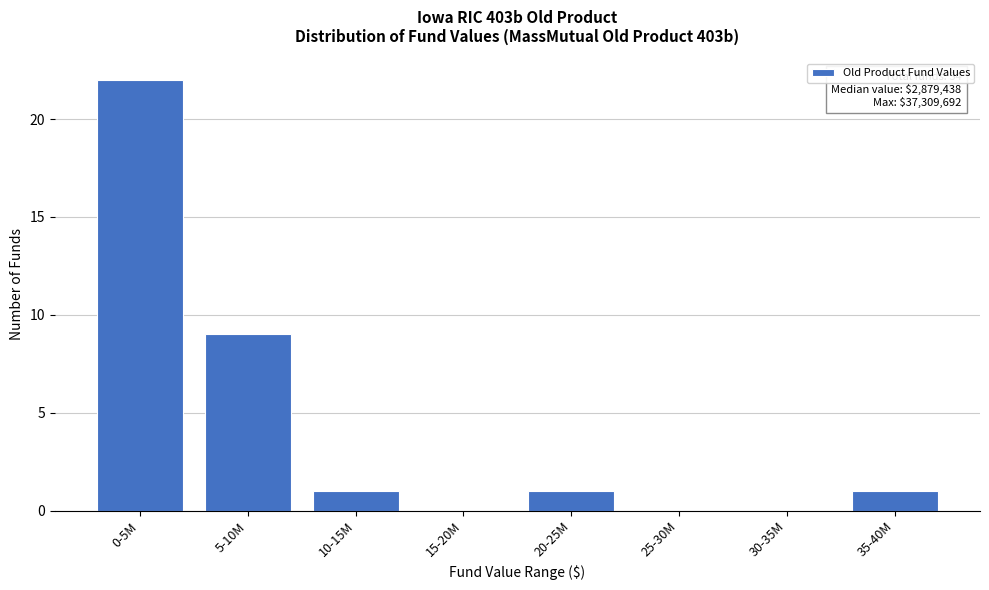

Reading left to right, extract all data points from this chart.

0-5M=22	5-10M=9	10-15M=1	15-20M=0	20-25M=1	25-30M=0	30-35M=0	35-40M=1